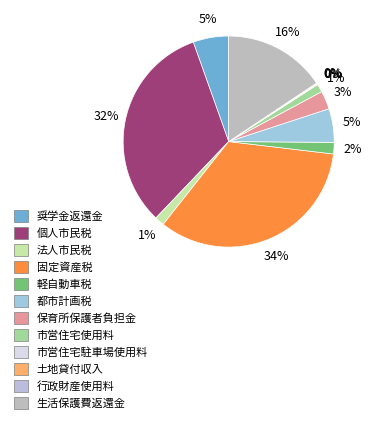

To the nearest percent, what is the average slice percentage?

8%